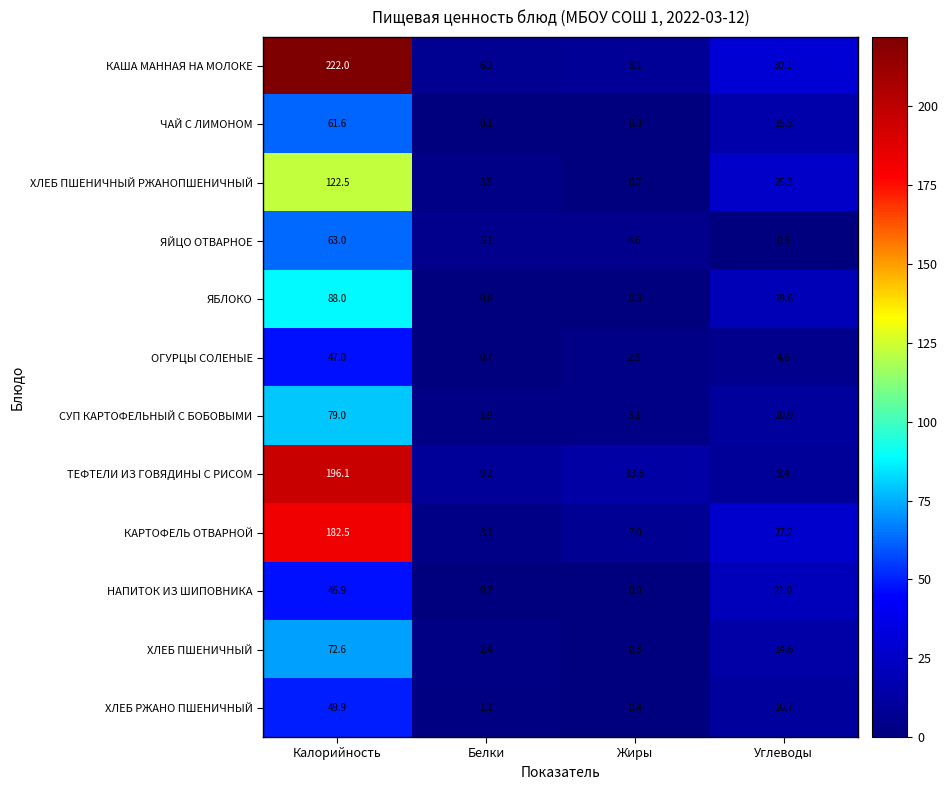

Which series has the largest range (max minus min)?

КАША МАННАЯ НА МОЛОКЕ